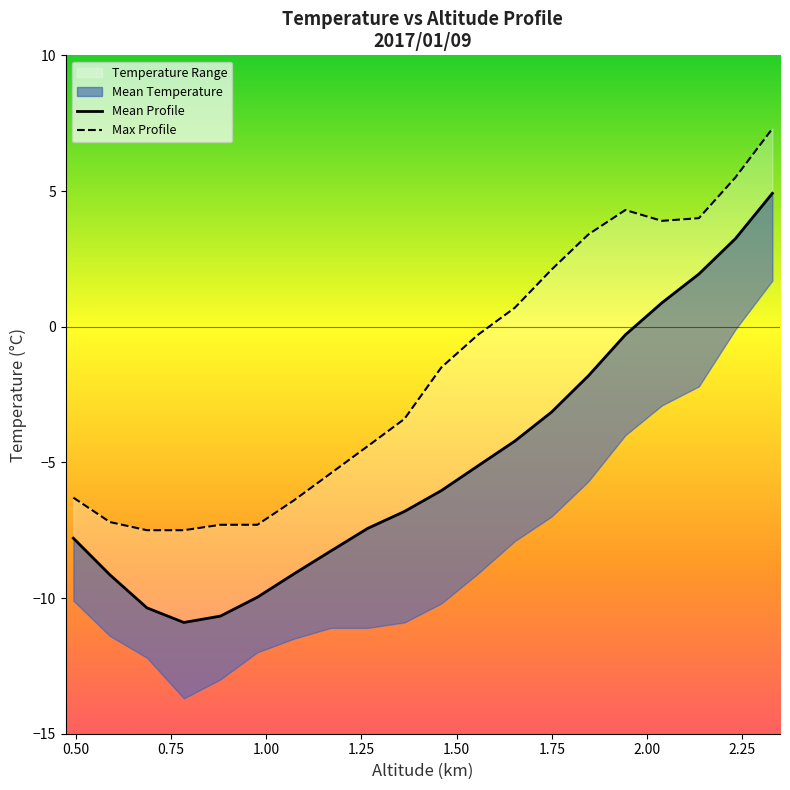

What is the average value of the Max Profile series?

-1.7